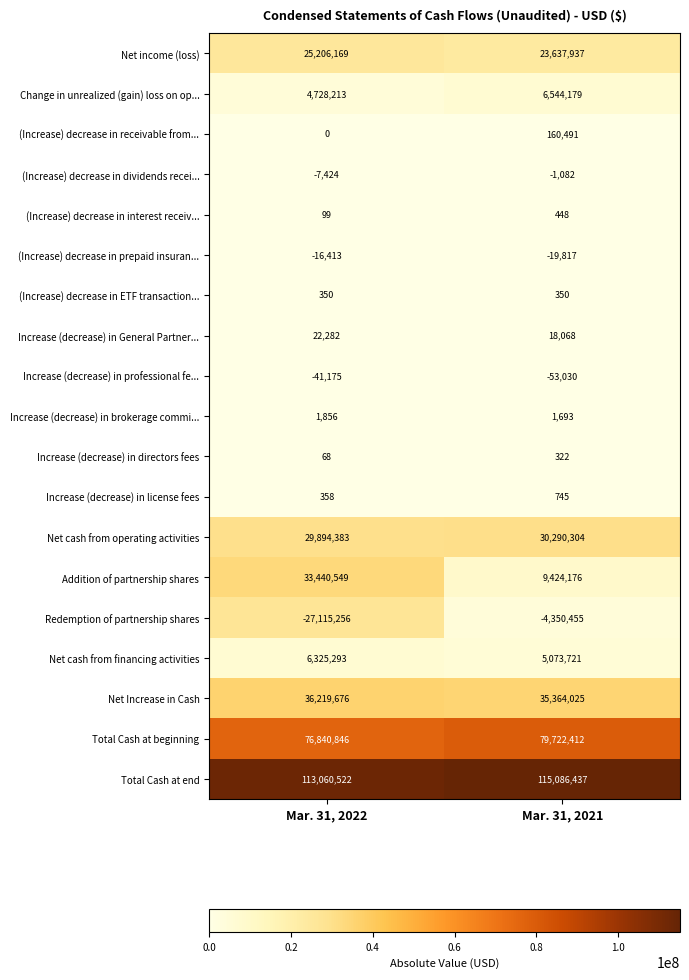

Which series has the largest range (max minus min)?

Addition of partnership shares